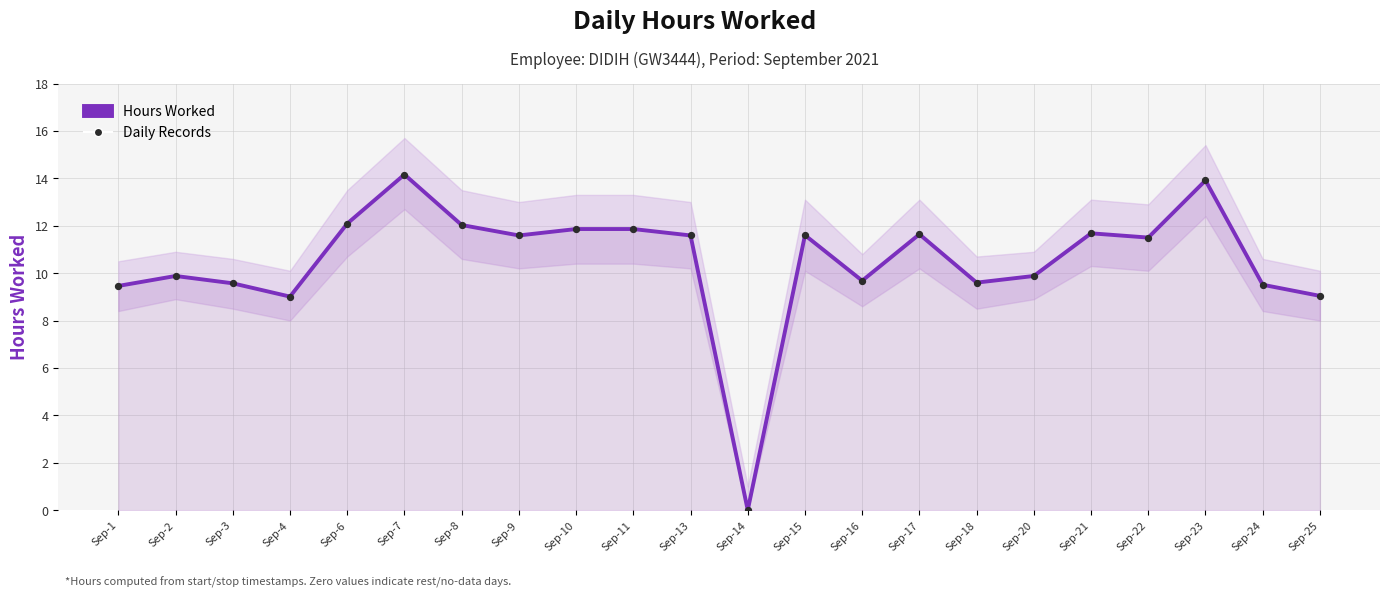

At which category is the sum across all series the highest?

Sep-7